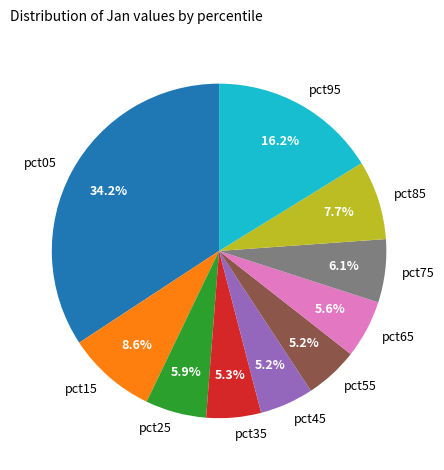

To the nearest percent, what is the difference between the largest and smallest slice percentages?

29%